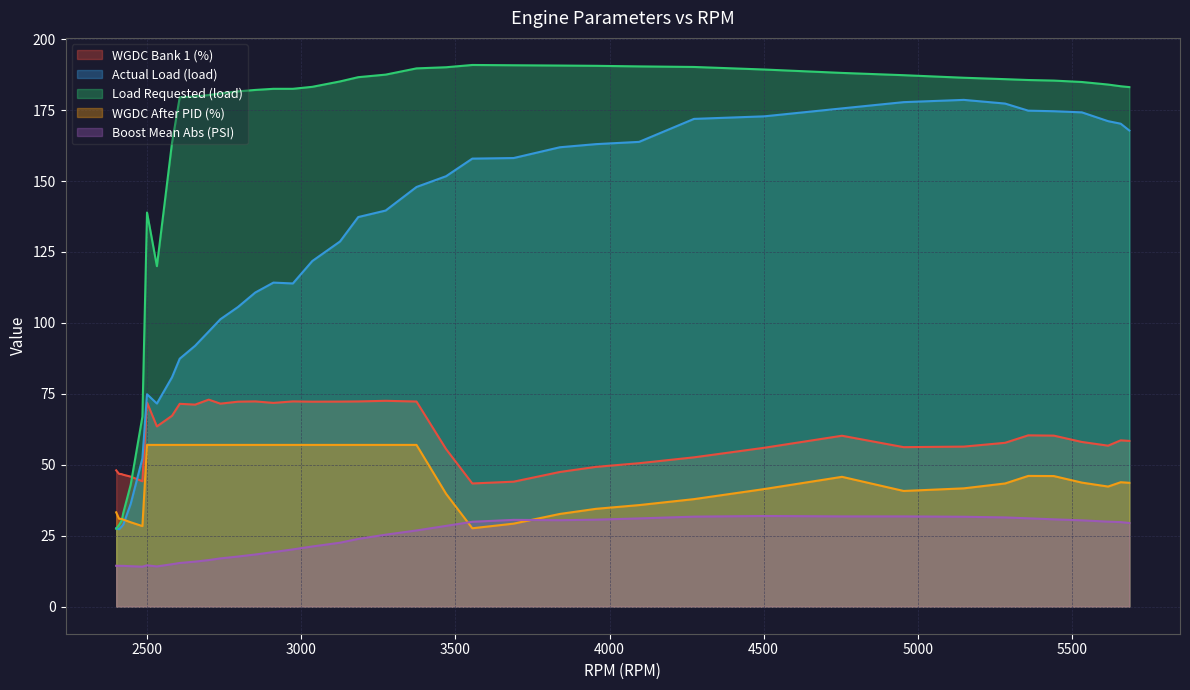

How many values in the Actual Load (load) series exceed 139?

20